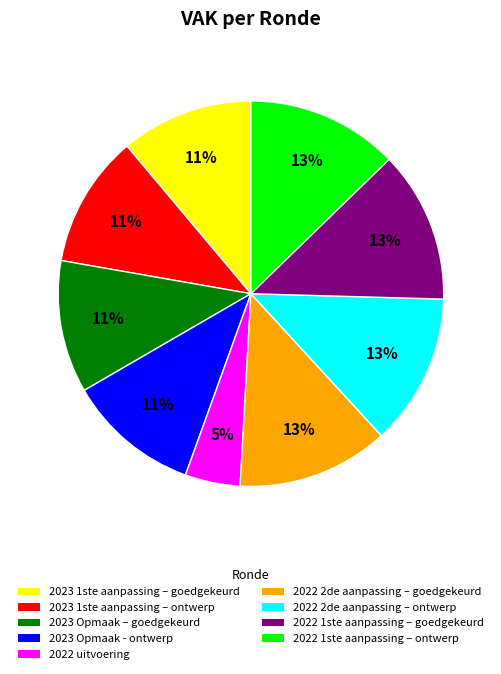

Which slice is the smallest?

2022 uitvoering